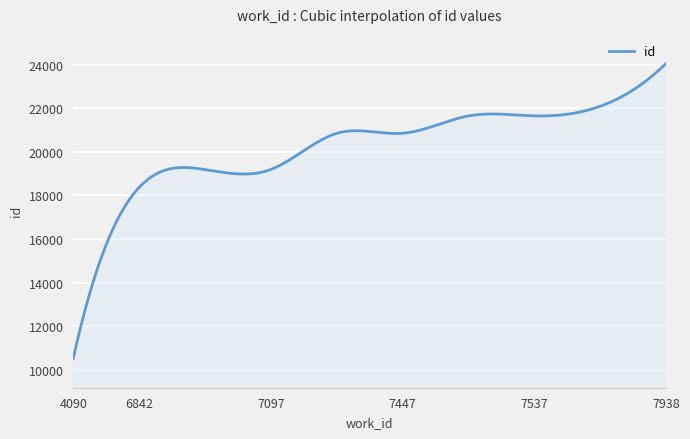

What is the greatest value displayed?

24059.0